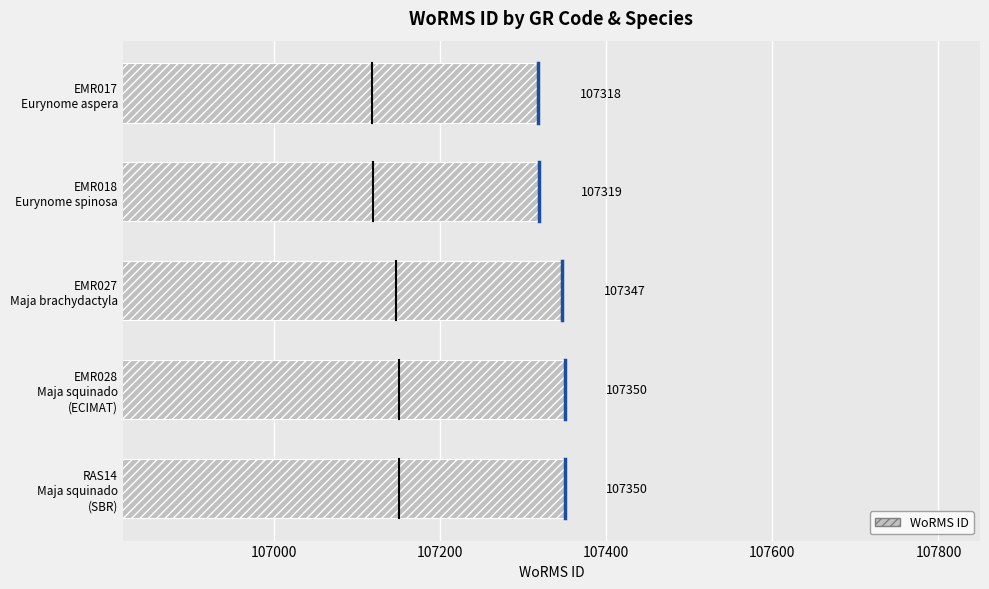

Reading top to bottom, transcribe all the data shown in this chart.

107318	107319	107347	107350	107350